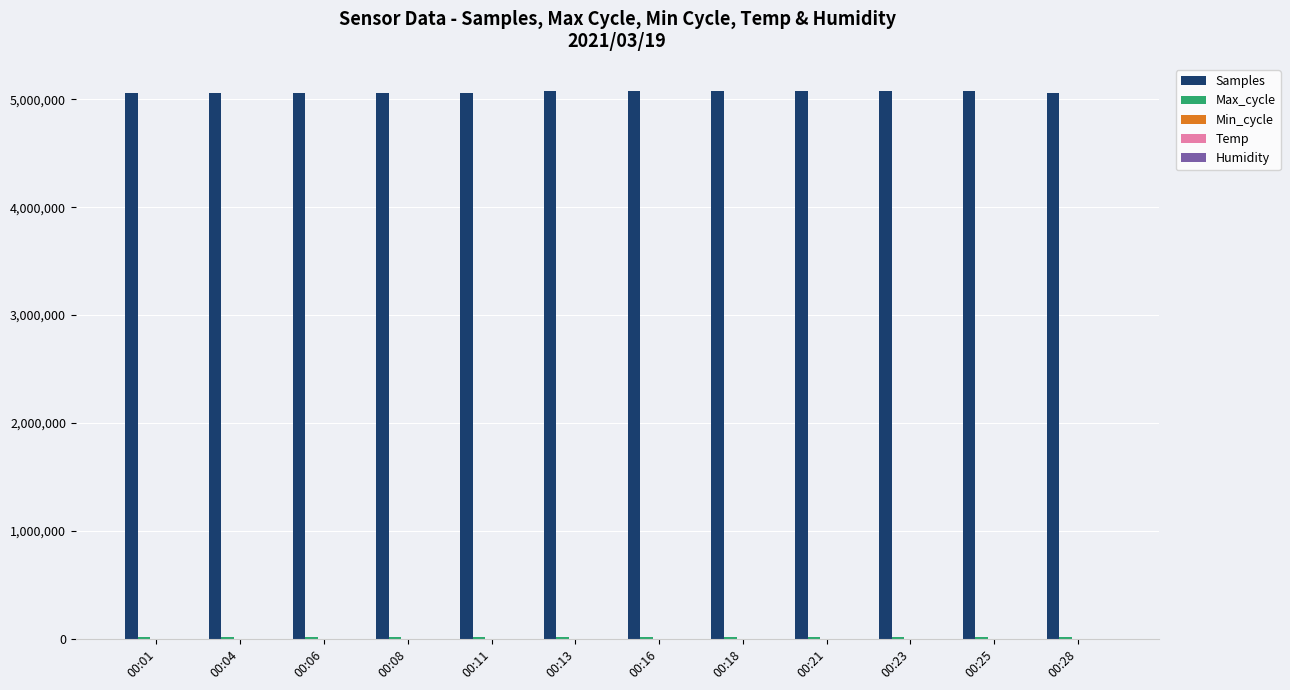

Which series has the largest total across all categories?

Samples